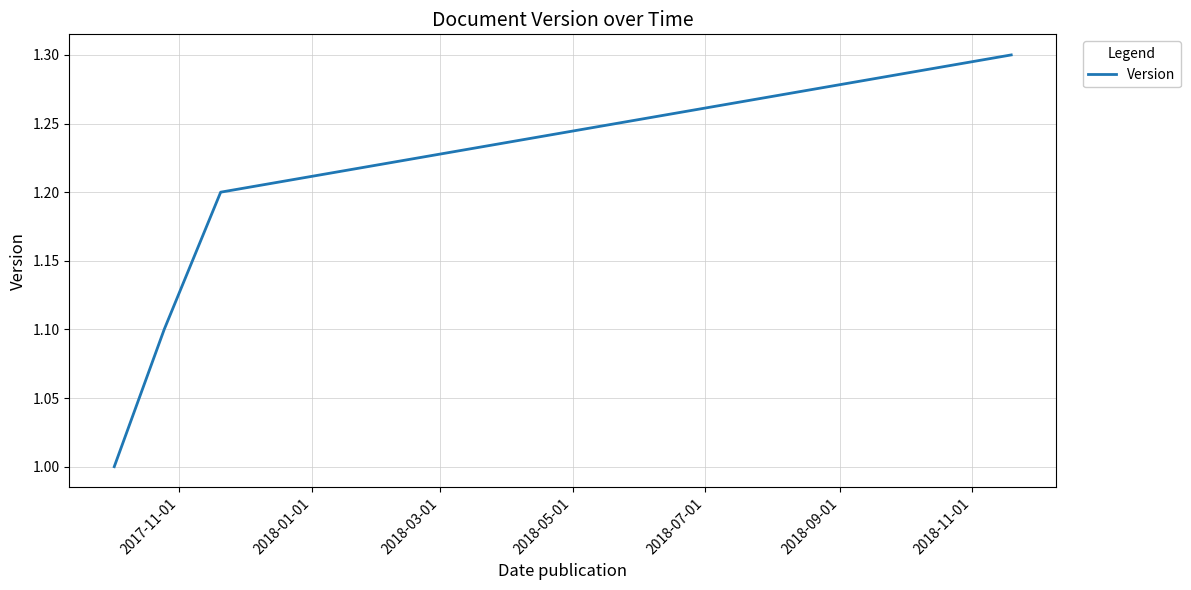

What is the maximum value shown in the chart?

1.3